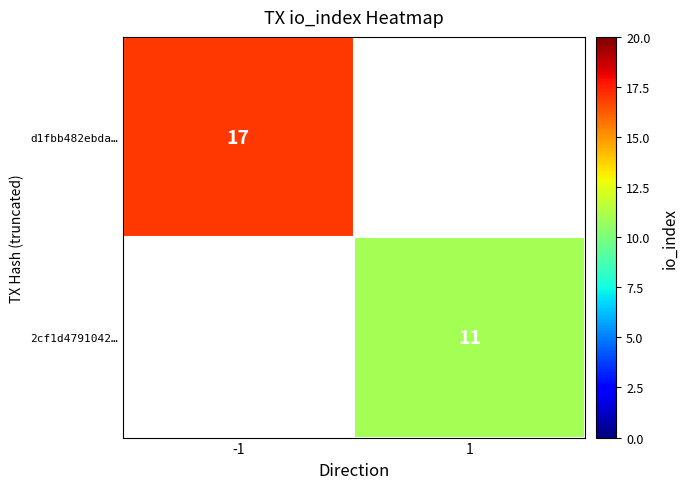

The 2cf1d4791042… series shows 6 at 1. True or false?

False